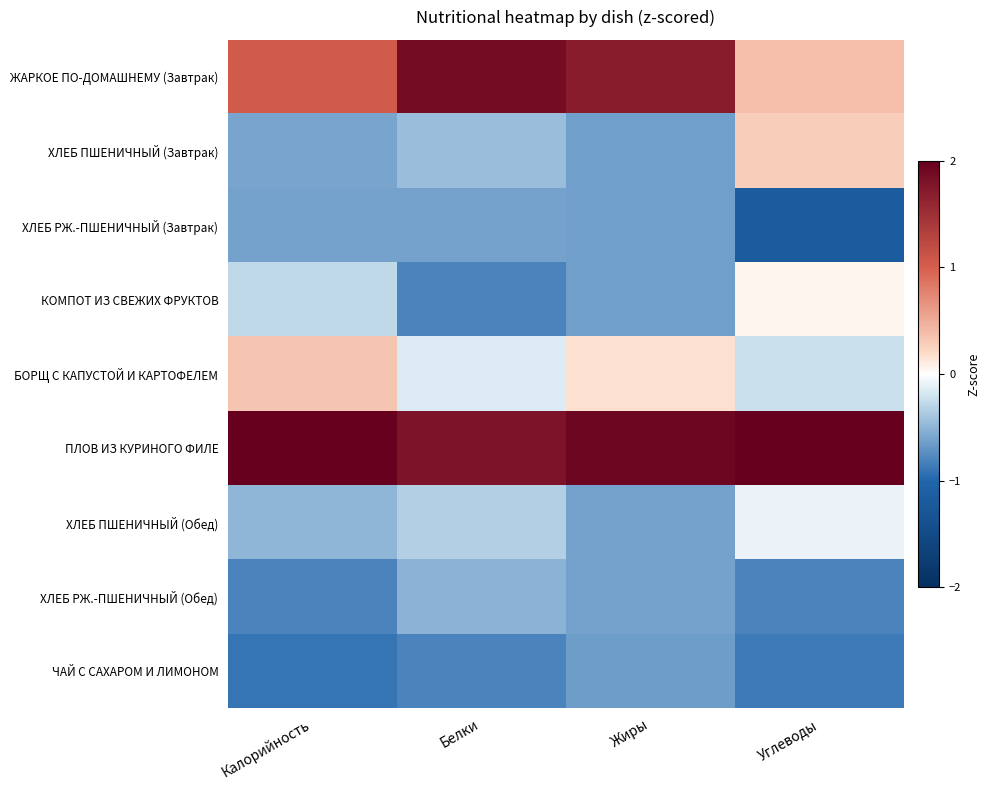

Reading right to left, list all the values displayed in this chart.

ЖАРКОЕ ПО-ДОМАШНЕМУ (Завтрак): Углеводы=0.4	Жиры=1.7	Белки=1.9	Калорийность=1.0
ХЛЕБ ПШЕНИЧНЫЙ (Завтрак): Углеводы=0.3	Жиры=-0.6	Белки=-0.4	Калорийность=-0.6
ХЛЕБ РЖ.-ПШЕНИЧНЫЙ (Завтрак): Углеводы=-1.2	Жиры=-0.6	Белки=-0.6	Калорийность=-0.6
КОМПОТ ИЗ СВЕЖИХ ФРУКТОВ: Углеводы=0.1	Жиры=-0.6	Белки=-0.8	Калорийность=-0.3
БОРЩ С КАПУСТОЙ И КАРТОФЕЛЕМ: Углеводы=-0.2	Жиры=0.2	Белки=-0.1	Калорийность=0.3
ПЛОВ ИЗ КУРИНОГО ФИЛЕ: Углеводы=2.4	Жиры=1.9	Белки=1.8	Калорийность=2.3
ХЛЕБ ПШЕНИЧНЫЙ (Обед): Углеводы=-0.1	Жиры=-0.6	Белки=-0.3	Калорийность=-0.5
ХЛЕБ РЖ.-ПШЕНИЧНЫЙ (Обед): Углеводы=-0.8	Жиры=-0.6	Белки=-0.5	Калорийность=-0.8
ЧАЙ С САХАРОМ И ЛИМОНОМ: Углеводы=-0.9	Жиры=-0.7	Белки=-0.8	Калорийность=-0.9